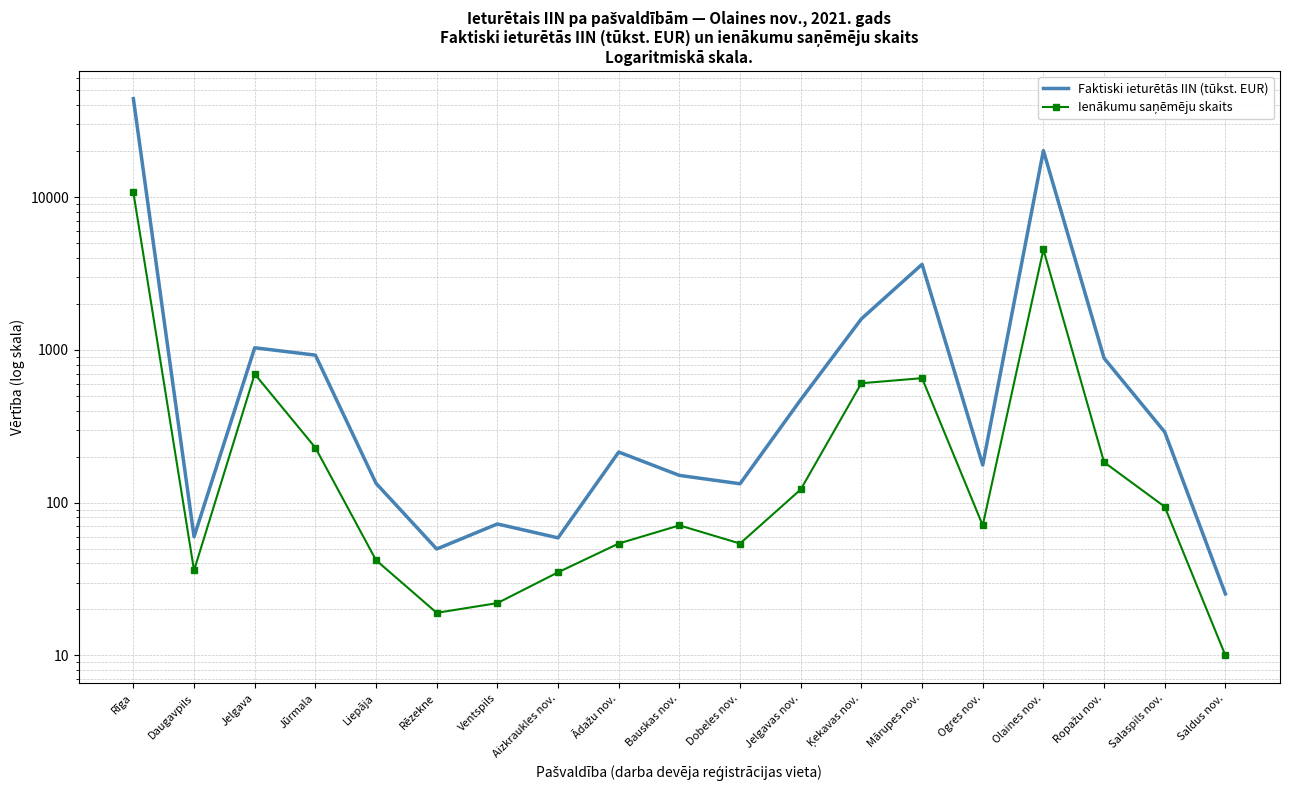

What value does the Faktiski ieturētās IIN (tūkst. EUR) series have at Mārupes nov.?

3631.1